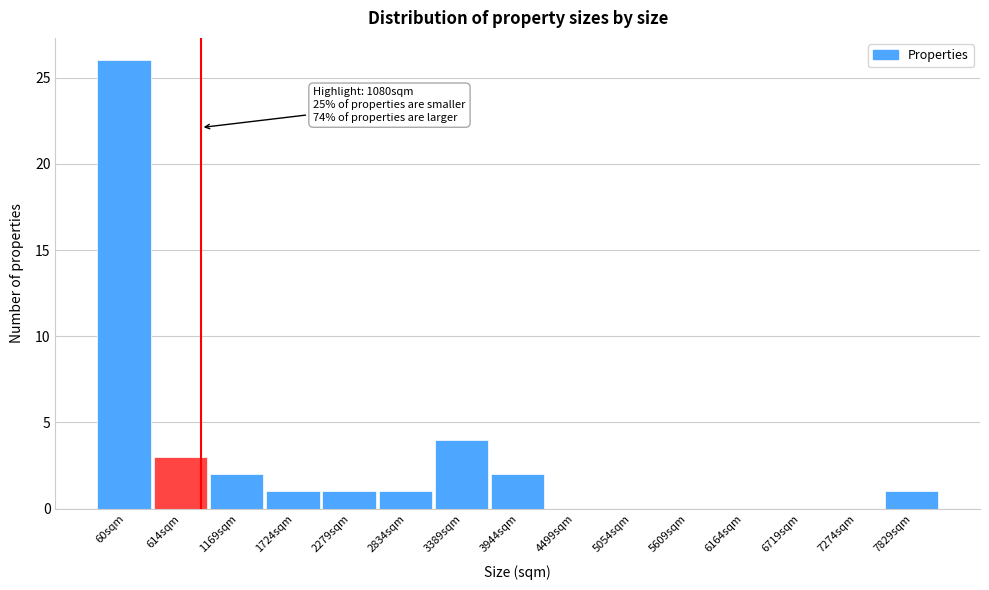

What is the sum of all values?

41